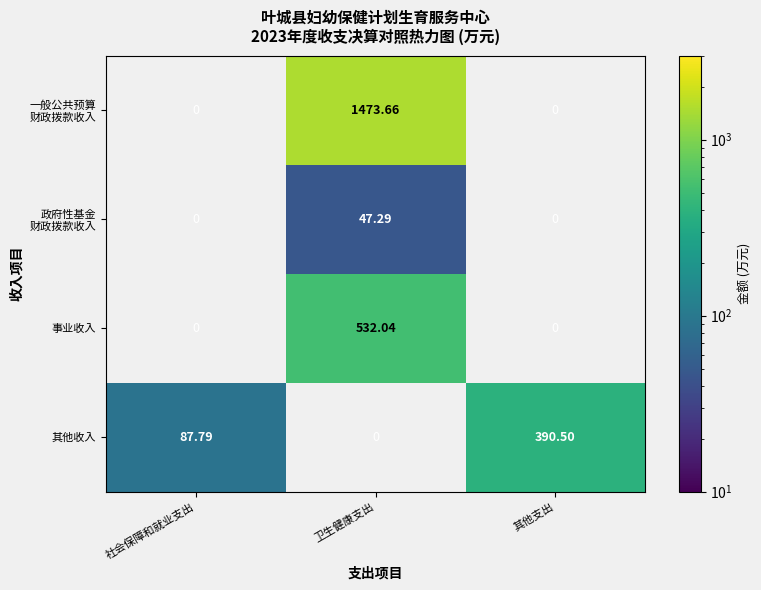

The 事业收入 series shows 231.6 at 卫生健康支出. True or false?

False